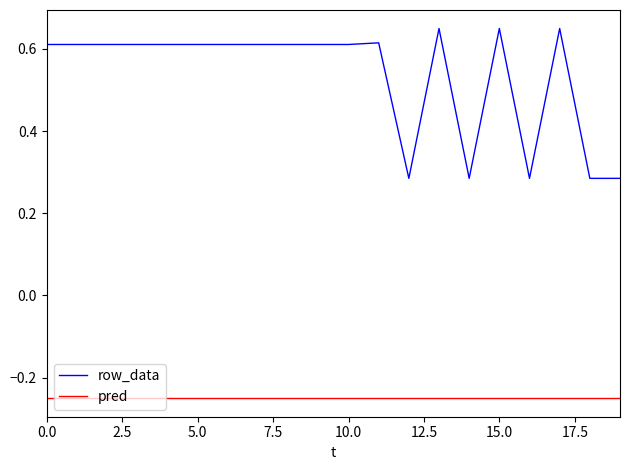

Which series has the largest range (max minus min)?

row_data